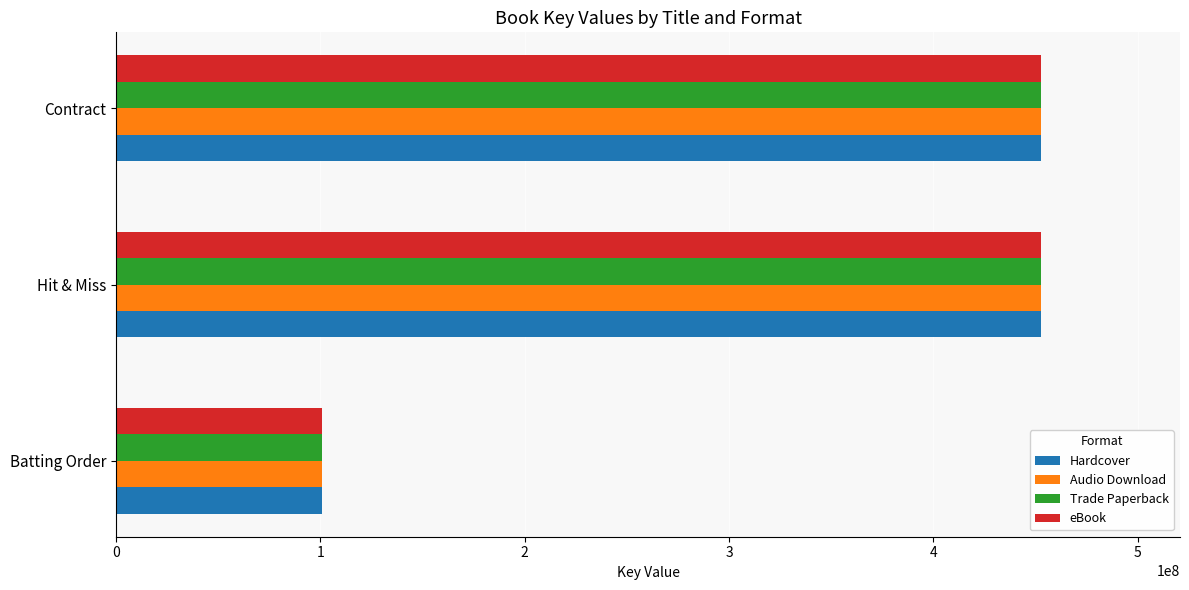

Is the value of Trade Paperback at Hit & Miss greater than the value of Audio Download at Batting Order?

Yes